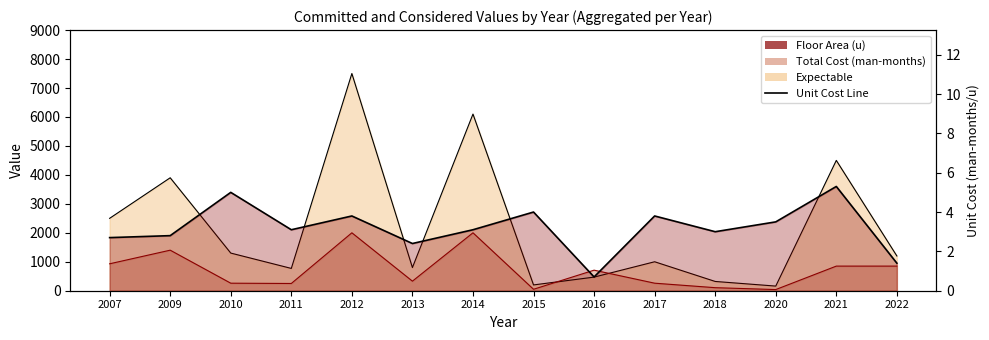

At which category does the data reach its first local valley?

2011